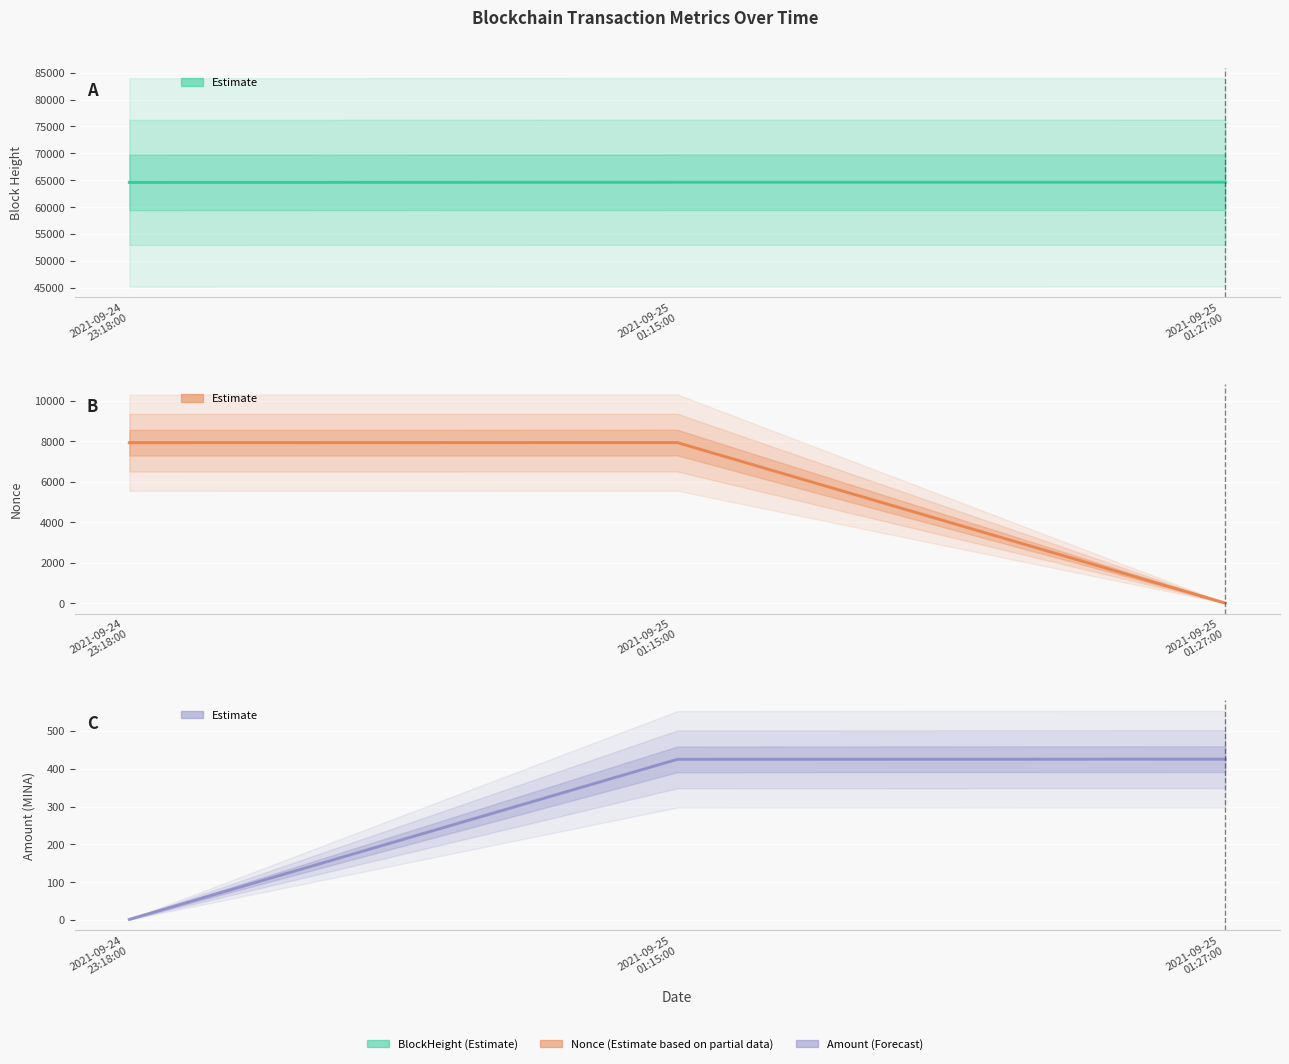

Which has a higher value, 2021-09-25
01:27:00 or 2021-09-25
01:15:00?

2021-09-25
01:27:00